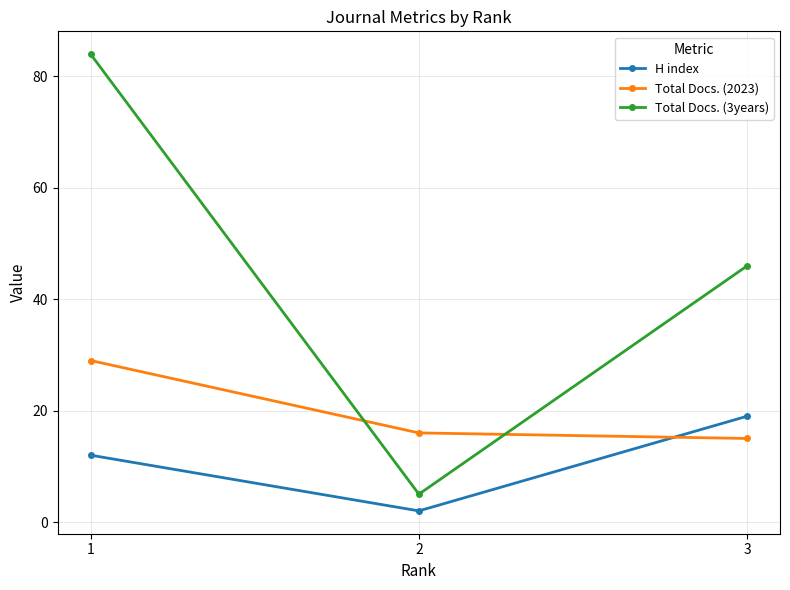

Where is Total Docs. (3years) nearest to the value 44?

3